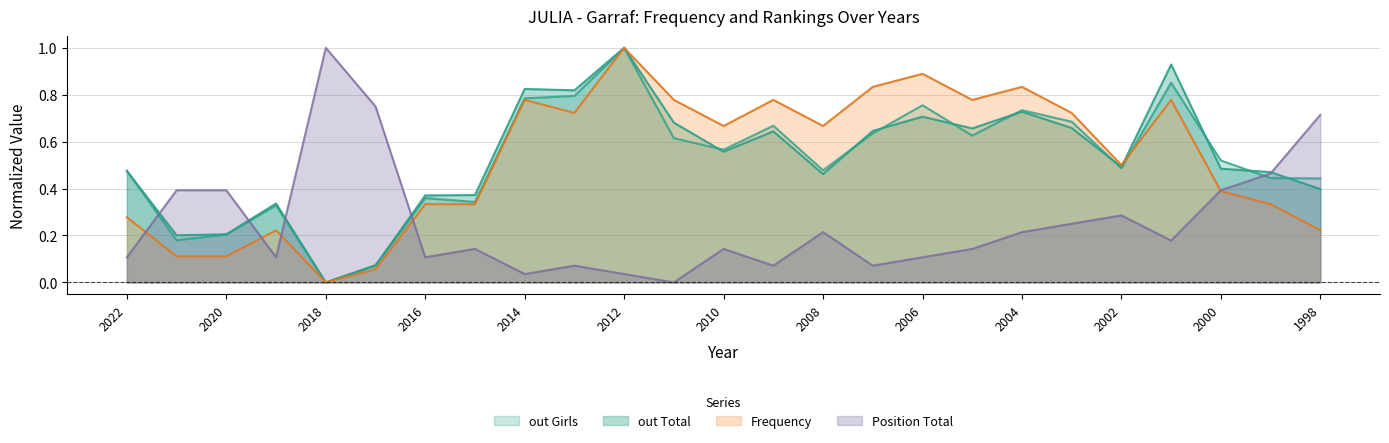

Is the value of Position Total at 1999 greater than the value of Frequency at 2004?

No